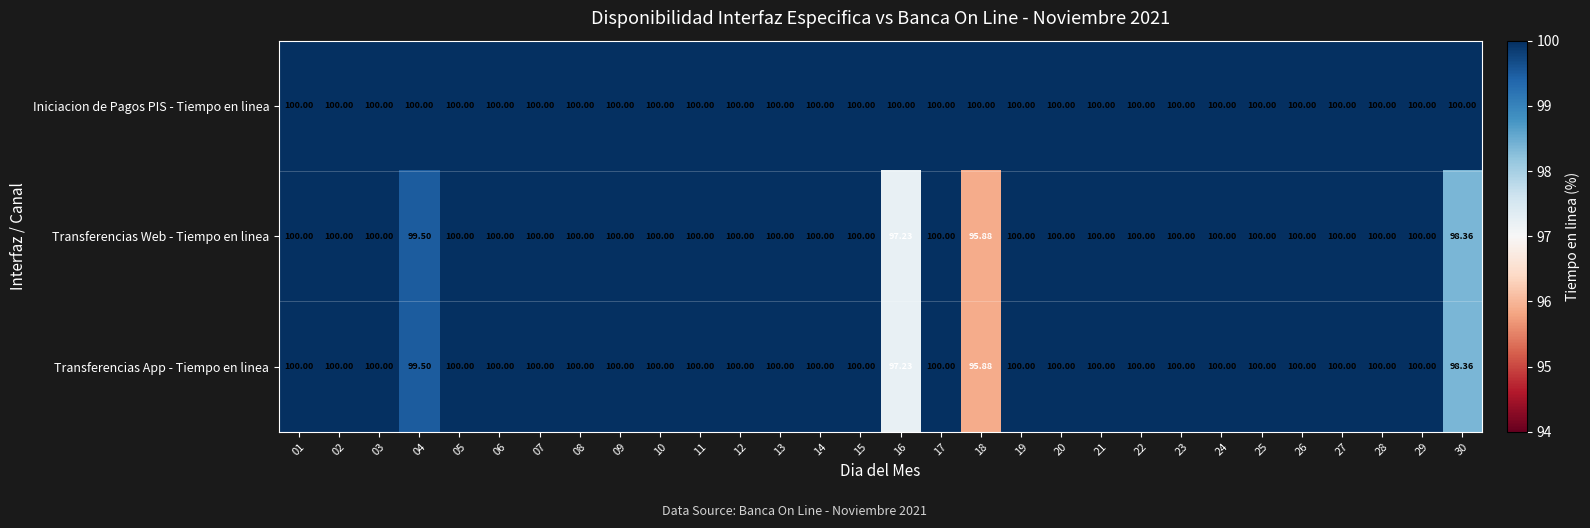

Is the value of Transferencias App - Tiempo en linea at 02 greater than the value of Transferencias Web - Tiempo en linea at 04?

Yes